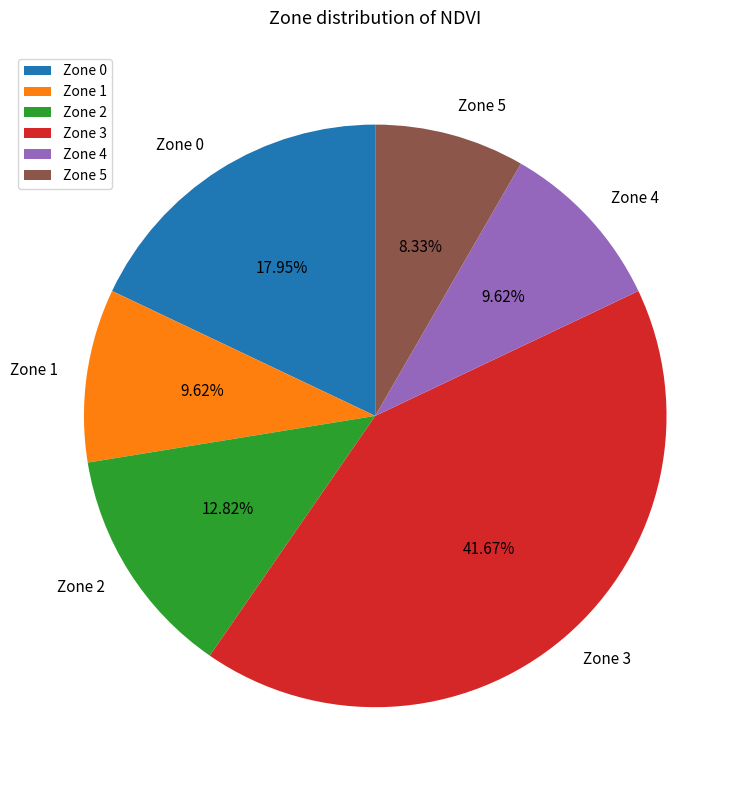

Does any single category account for the majority?

No